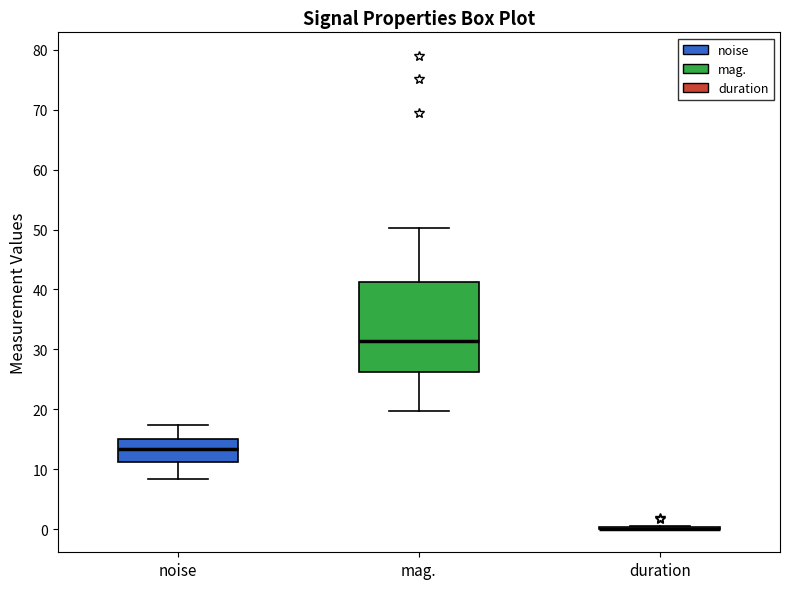

Where does the lower whisker of the box for noise end on the y-axis? The values are not printed on the chart, so give them approximately, as read against the axis.

8